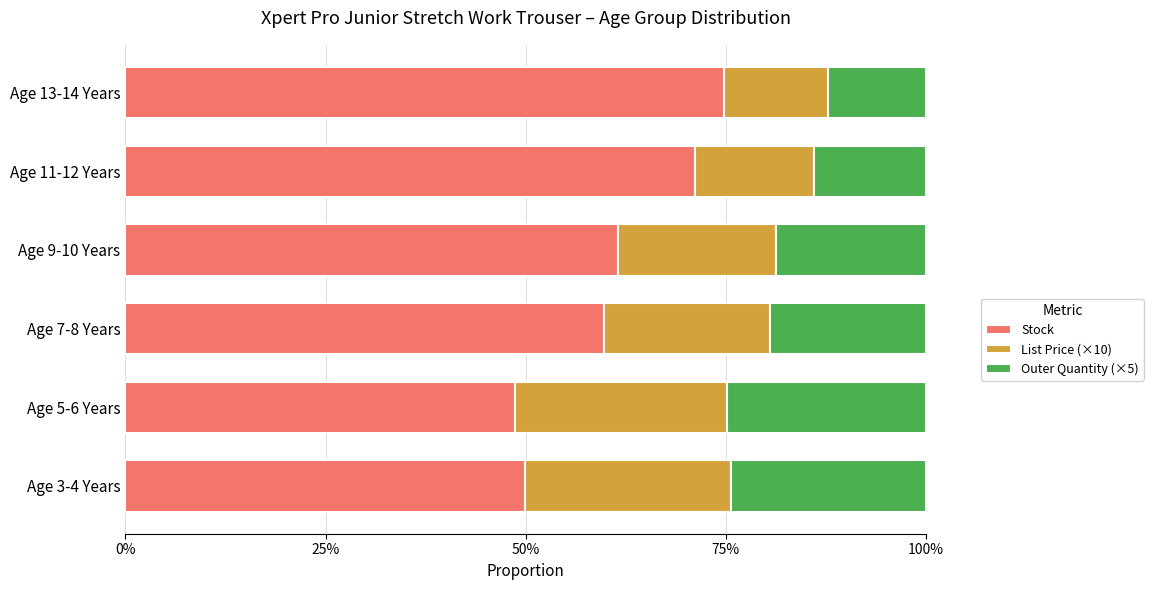

True or false: Stock has a value of 49.9 at Age 3-4 Years.

True